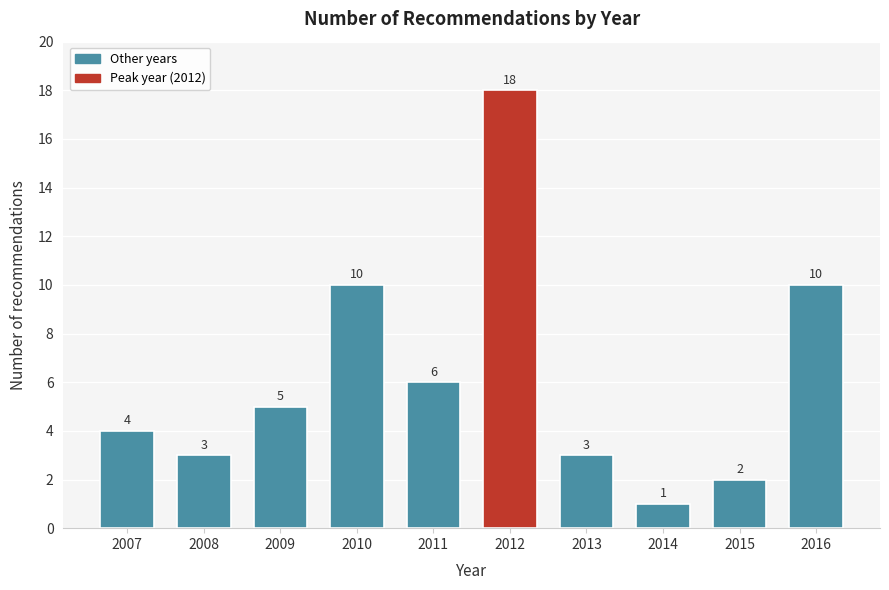

Reading right to left, extract all data points from this chart.

2016=10	2015=2	2014=1	2013=3	2012=18	2011=6	2010=10	2009=5	2008=3	2007=4